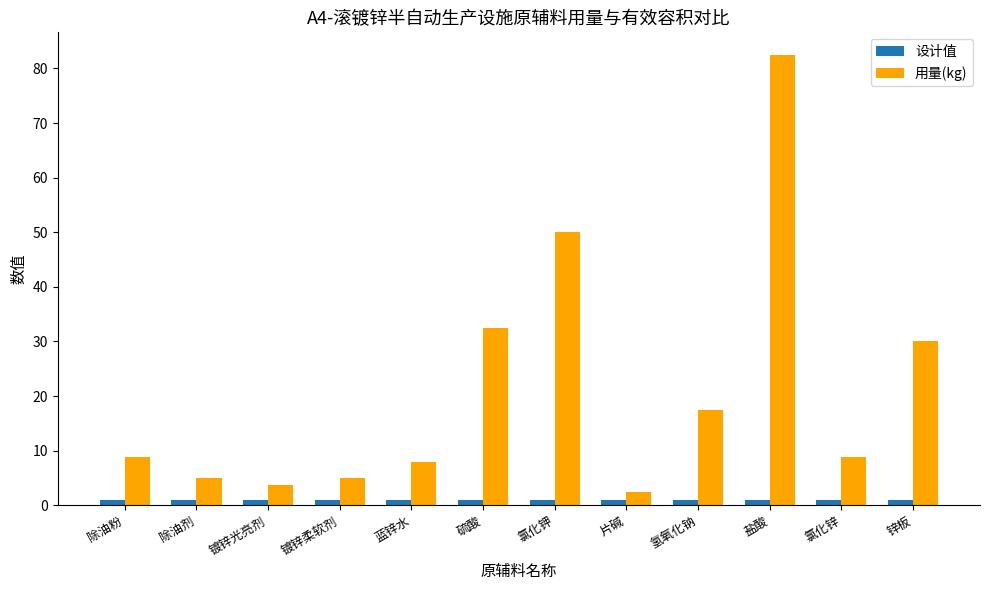

Where is 用量(kg) nearest to the value 42?

氯化钾